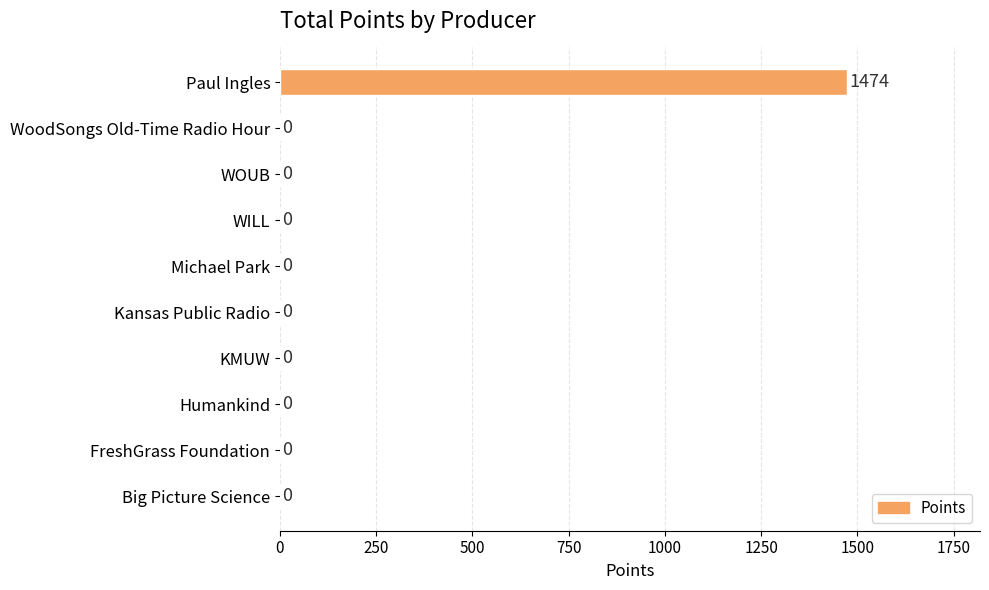

What is the greatest value displayed?

1474